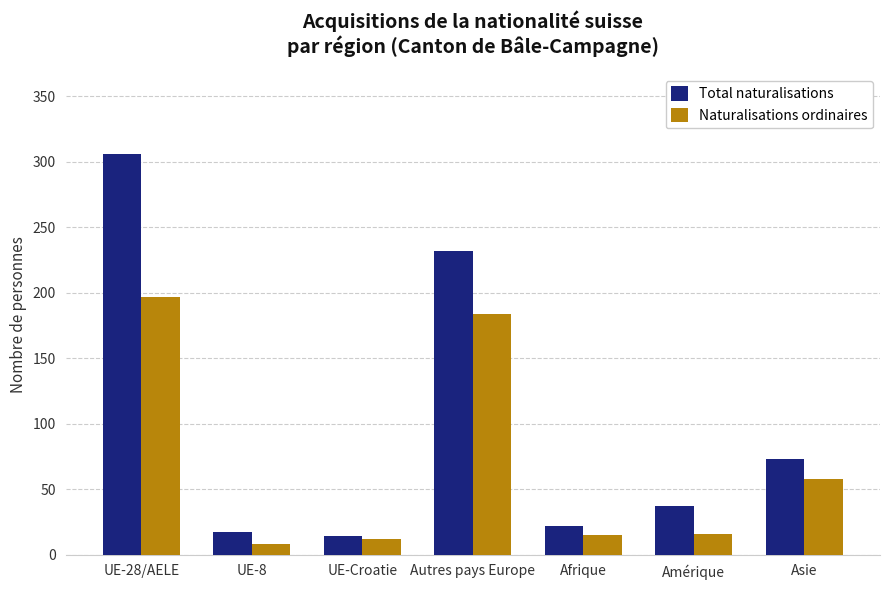

Are the bars grouped side by side (vs. stacked)?

Yes